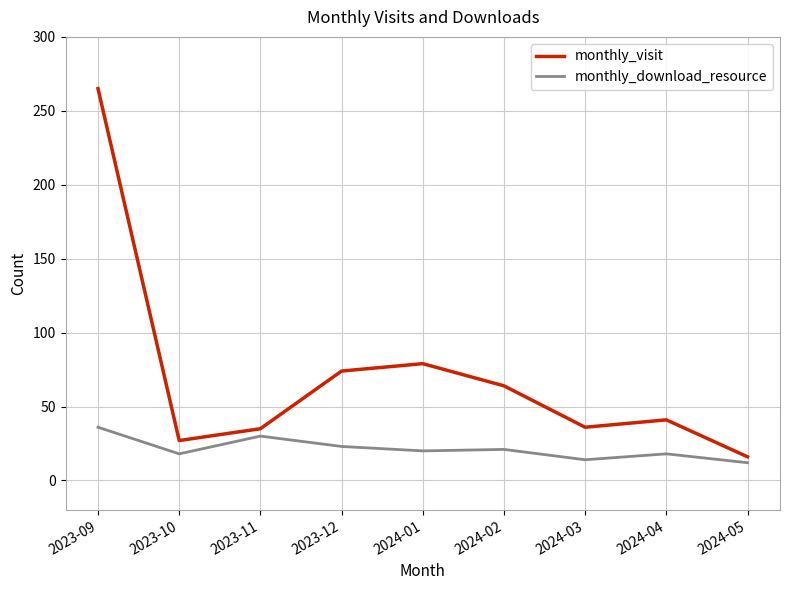

Where is the first local minimum for monthly_visit?

2023-10